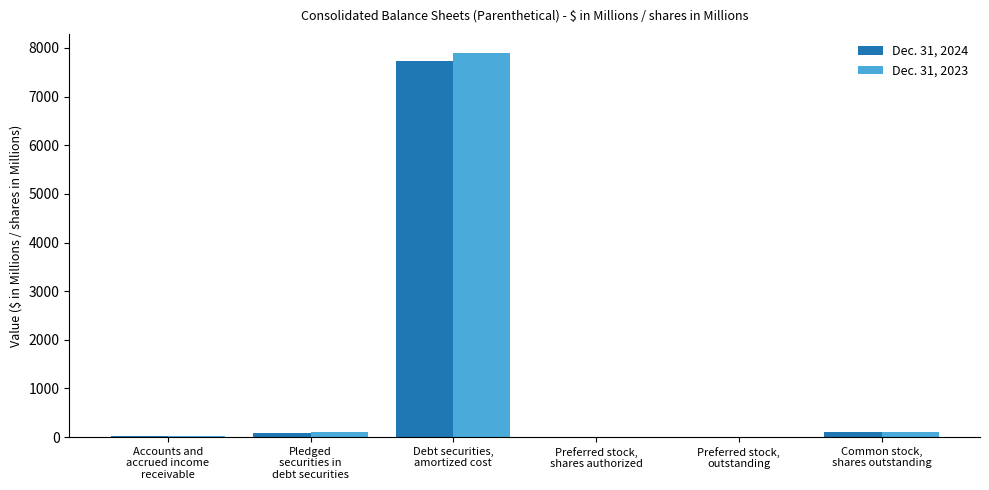

What is the approximate value of Dec. 31, 2024 at Debt securities,
amortized cost?

7730.9